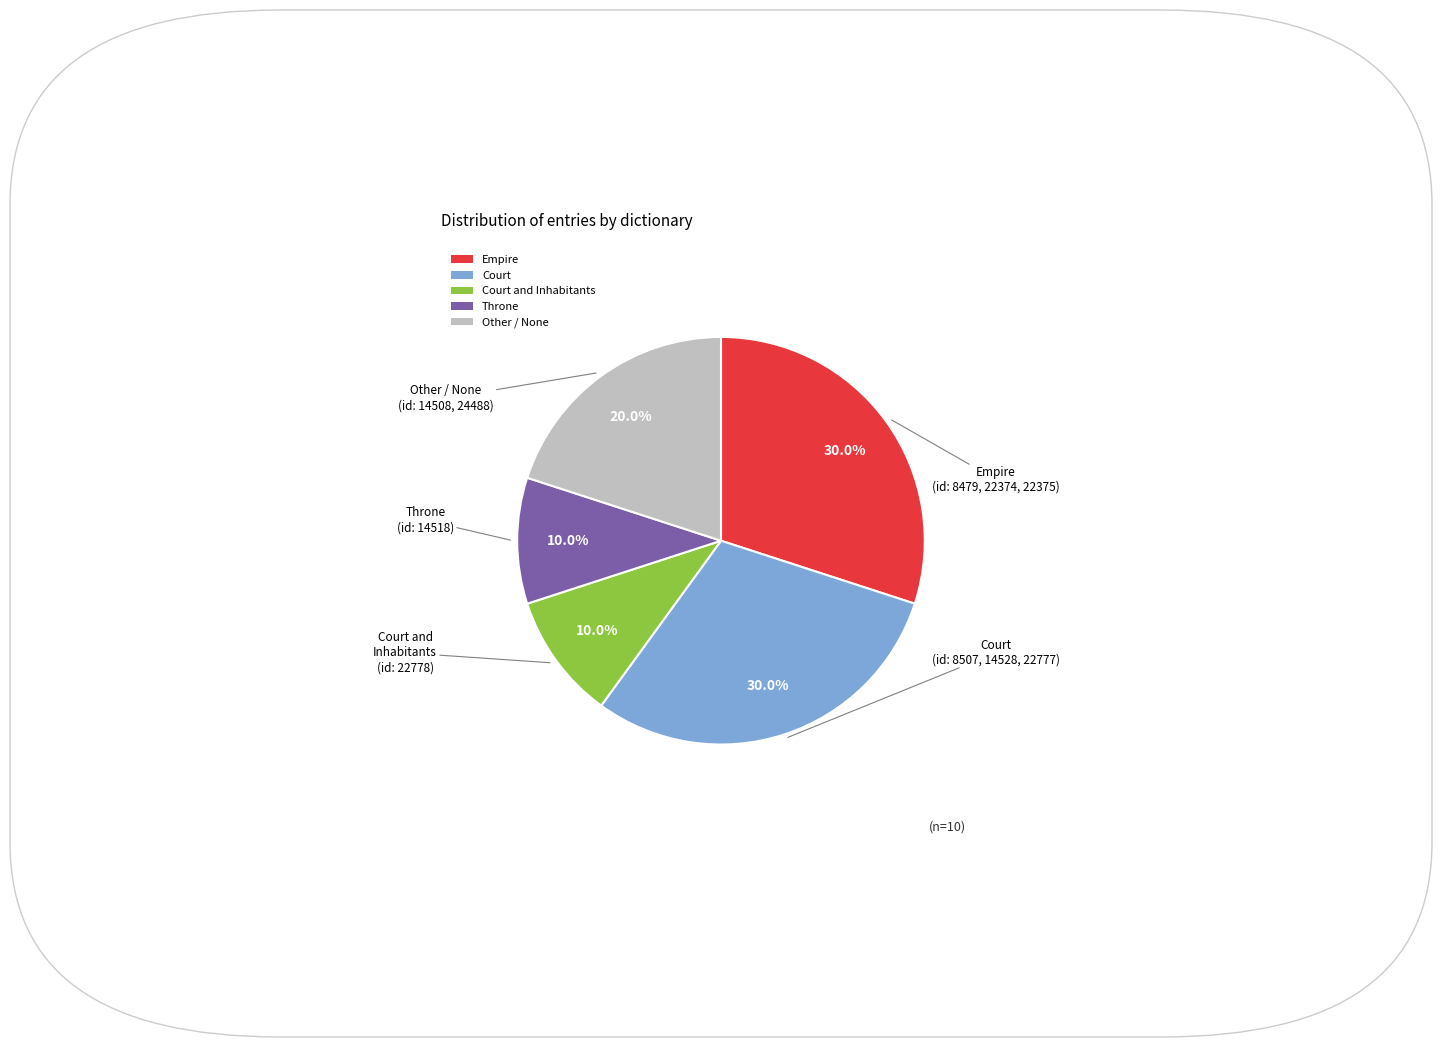

Is there any slice that represents more than half of the pie?

No